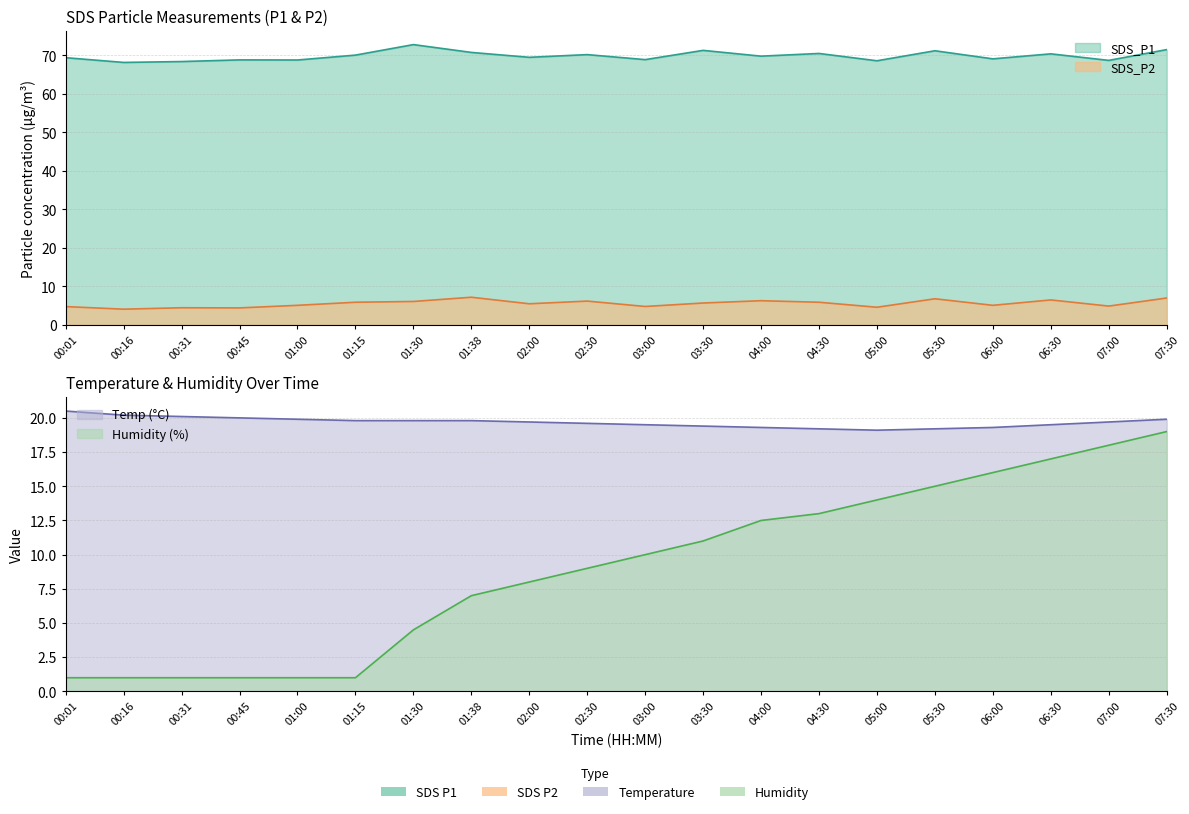

Does the chart display data point markers on the line(s)?

No